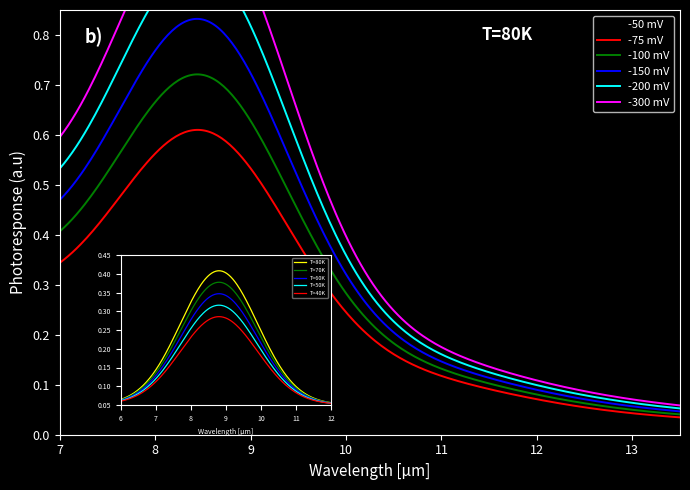

At Extension.url, list the series in order from smallest to largest.

-50 mV, -75 mV, -100 mV, -150 mV, -200 mV, -300 mV